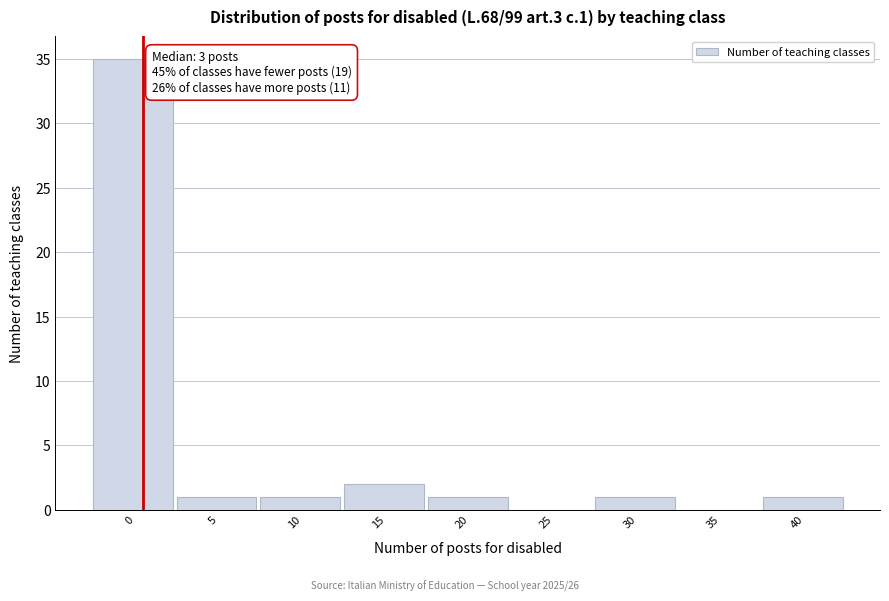

Reading left to right, extract all data points from this chart.

0=35	5=1	10=1	15=2	20=1	25=0	30=1	35=0	40=1